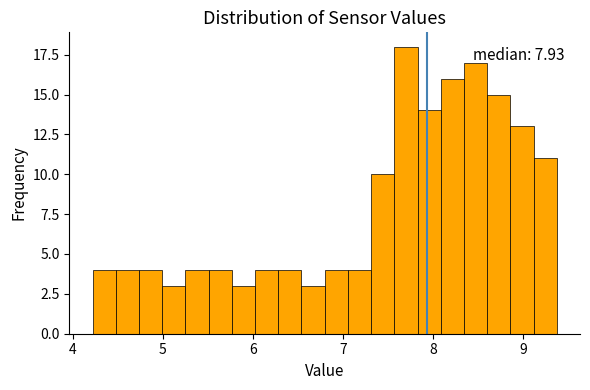

Read against the x-axis, roughly where is the centre of the tallest bar?

7.7